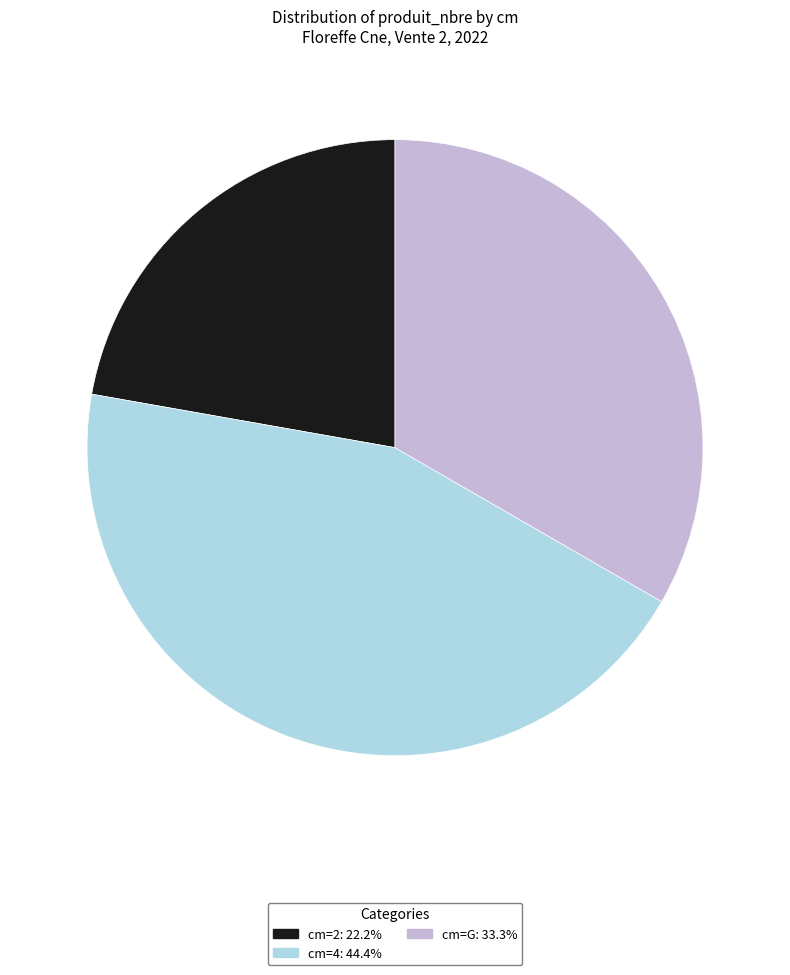

Combined, do cm=4: 44.4% and cm=G: 33.3% account for over 50%?

Yes